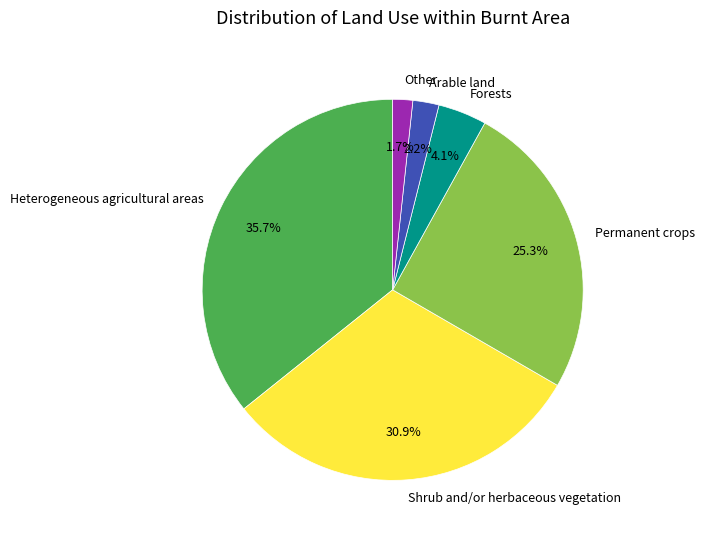

How much of the chart is everything except Arable land?

97.8%